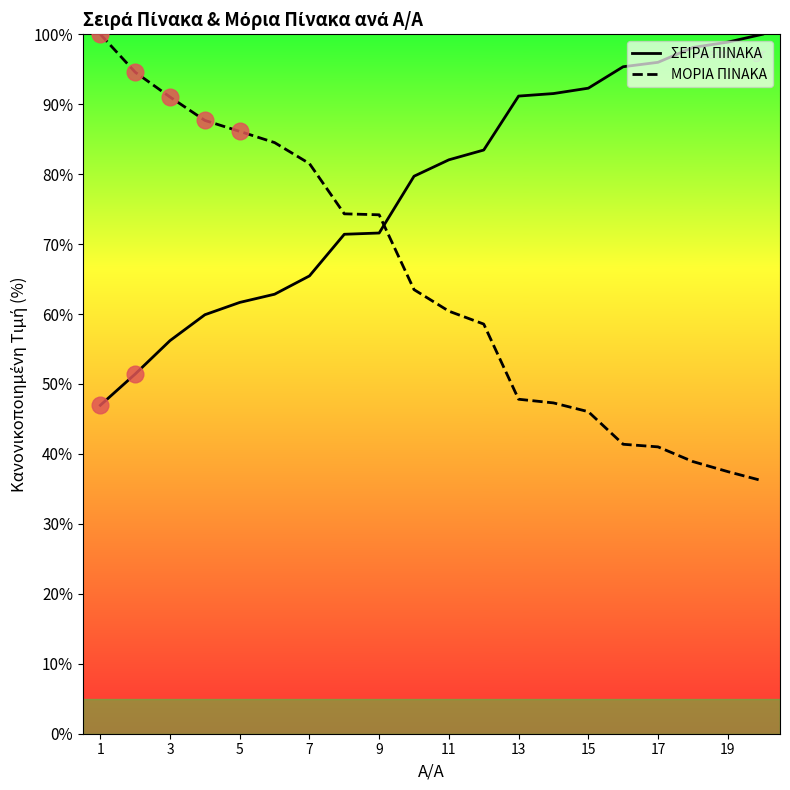

What is the maximum value shown in the chart?

100.0